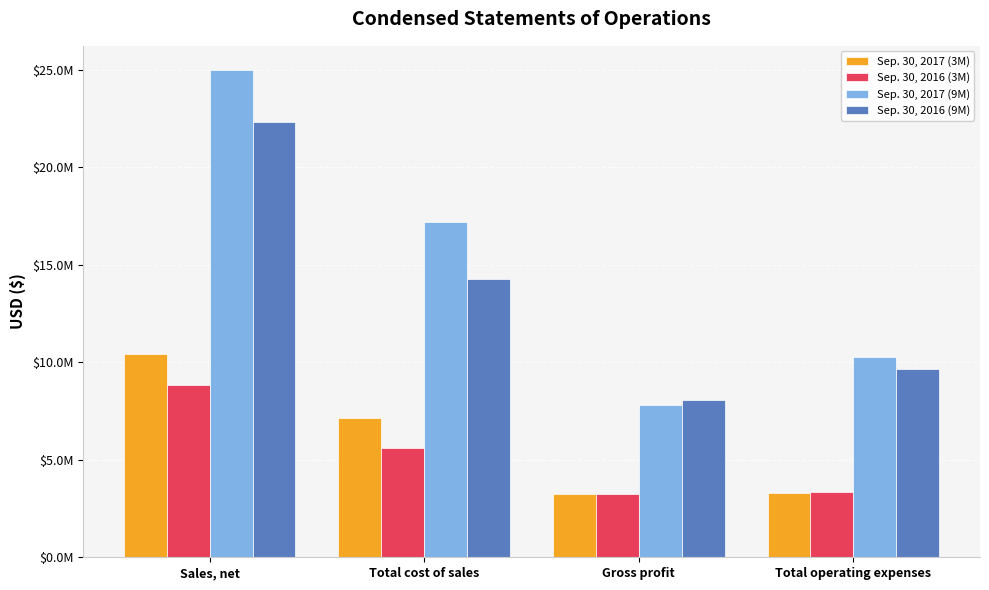

True or false: Sep. 30, 2016 (9M) has a value of 8068426 at Gross profit.

True